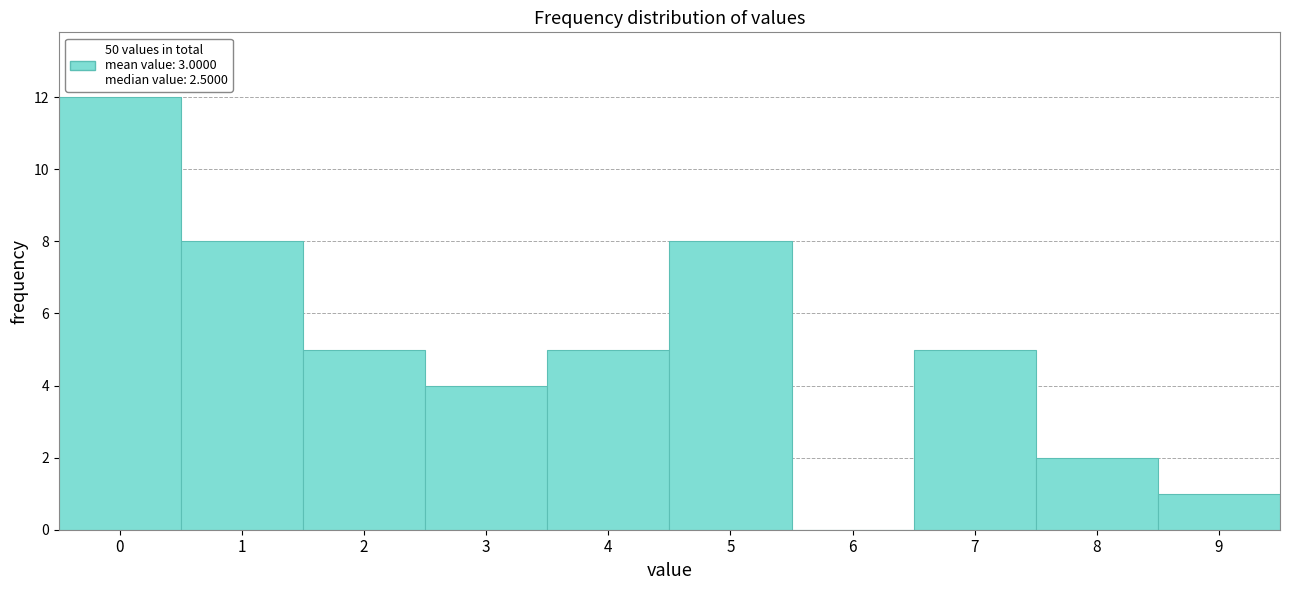

Reading left to right, list every bar in this chart as the range it spans on the x-axis followed by its height. The values are not printed on the chart, so give them approximately, as read against the axis.

-0.5 to 0.5: 12
0.5 to 1.5: 8
1.5 to 2.5: 5
2.5 to 3.5: 4
3.5 to 4.5: 5
4.5 to 5.5: 8
5.5 to 6.5: 0
6.5 to 7.5: 5
7.5 to 8.5: 2
8.5 to 9.5: 1